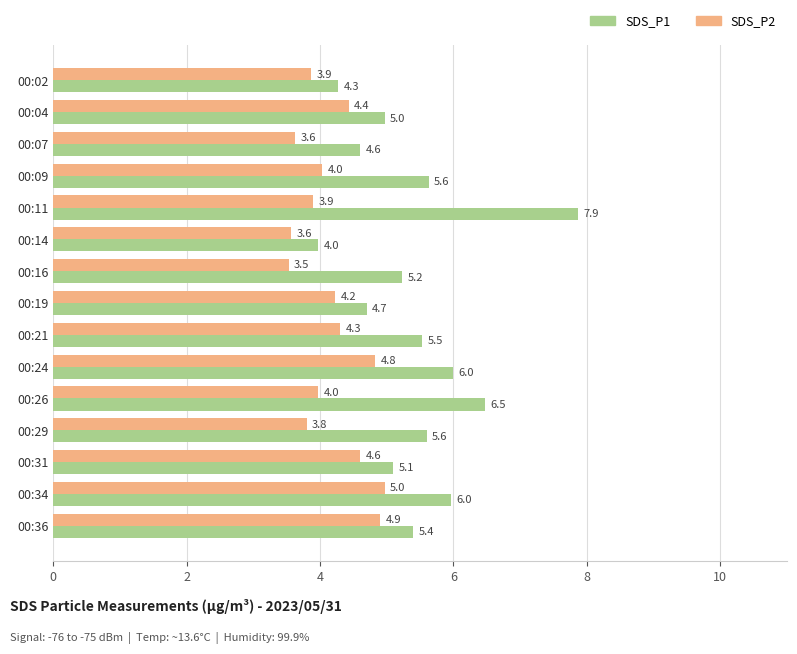

Is the value of SDS_P1 at 00:29 greater than the value of SDS_P2 at 00:11?

Yes